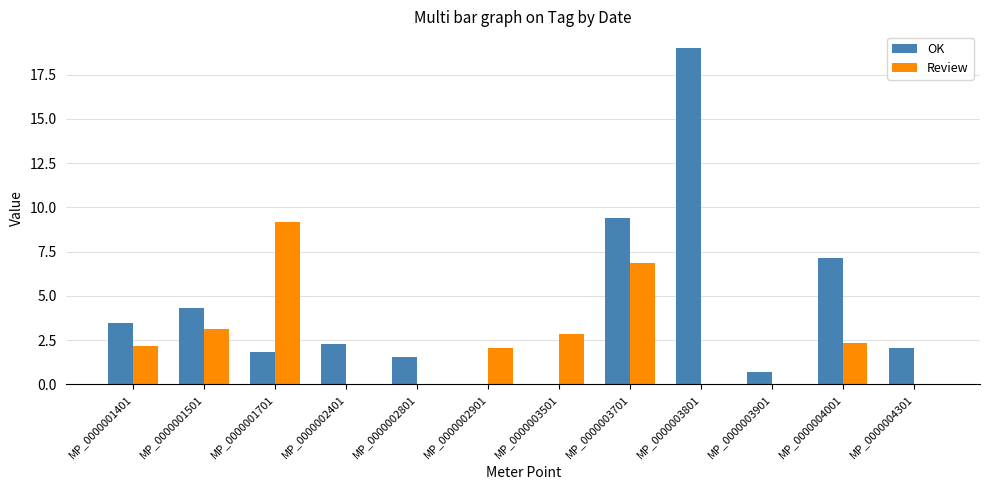

Does the chart contain stacked bars?

No